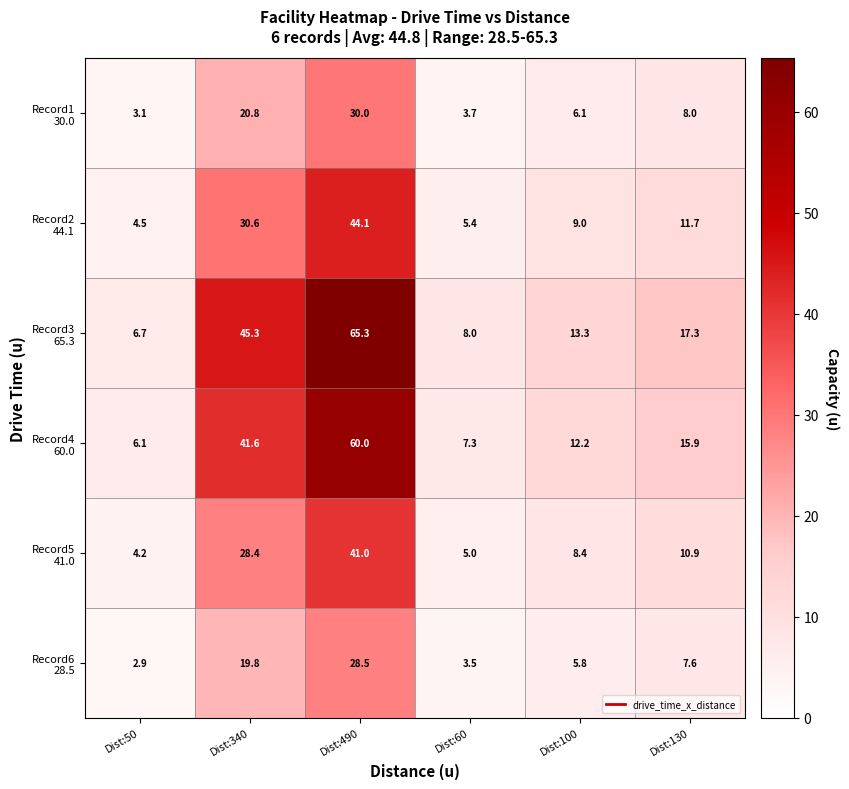

Which category has the lowest value across all series?

Dist:50